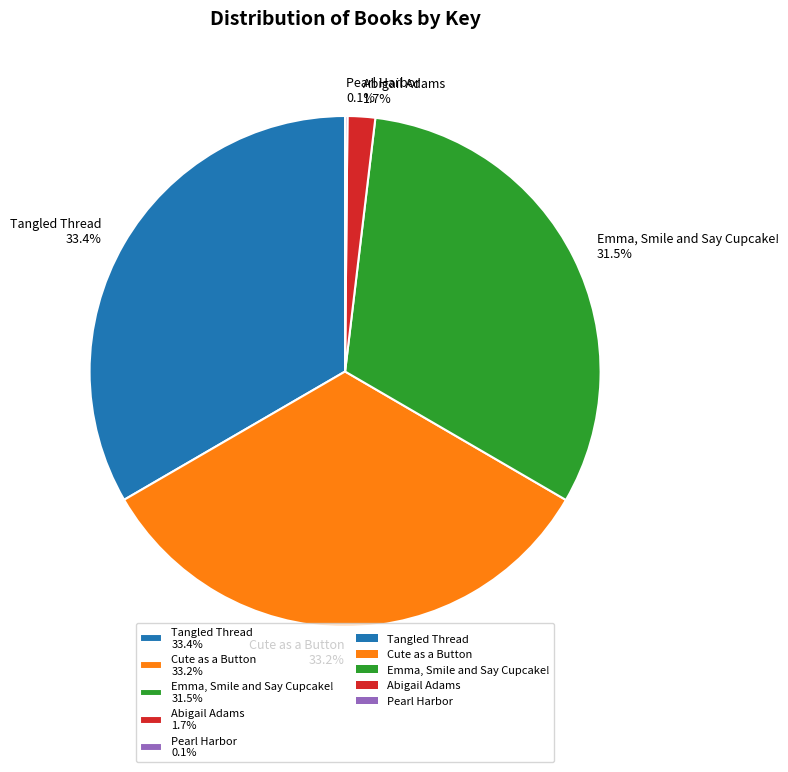

Which has a higher value, Cute as a Button 33.2% or Emma, Smile and Say Cupcake! 31.5%?

Cute as a Button 33.2%